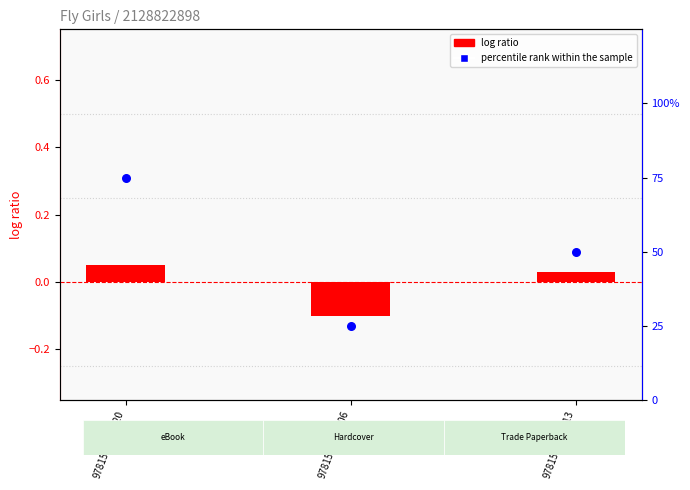

Is the value of percentile rank within the sample at 9781534404113 greater than the value of log ratio at 9781534404106?

Yes